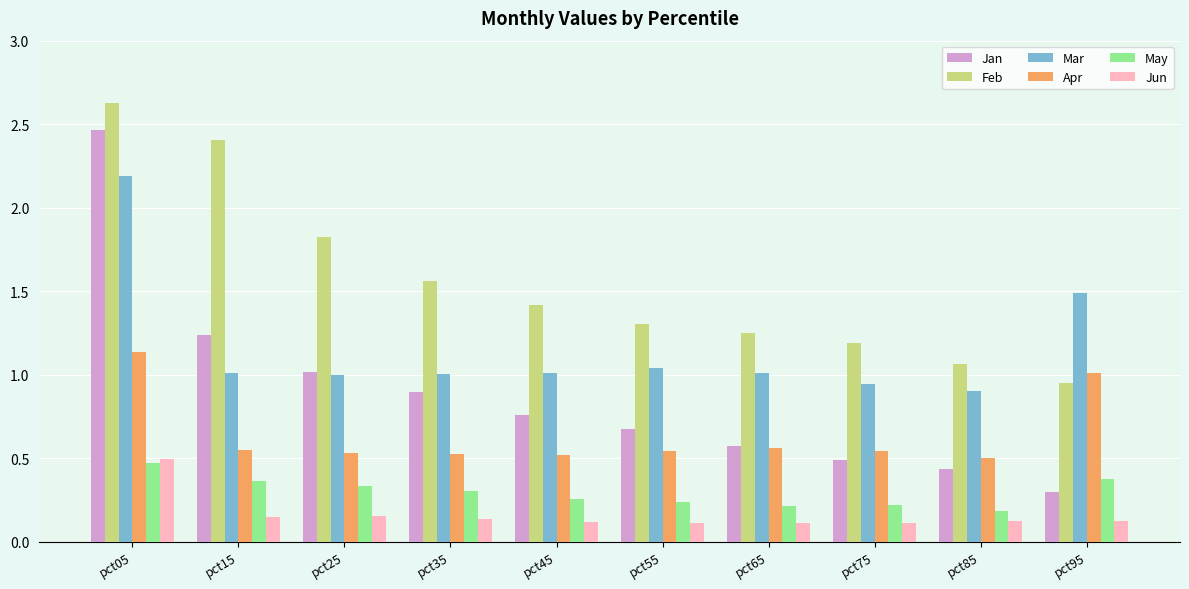

What is the difference between the maximum and minimum values in the Jan series?

2.2